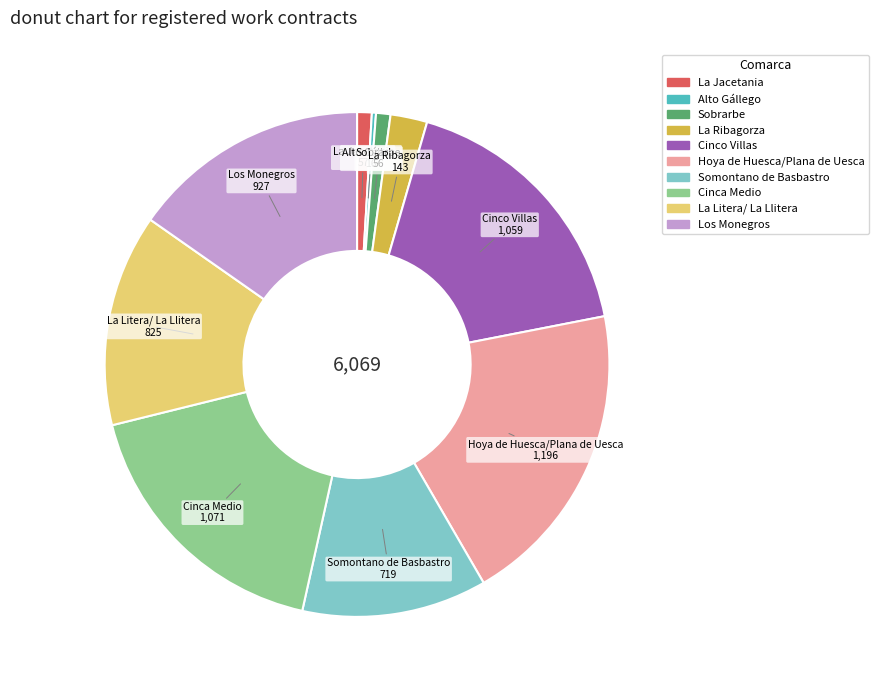

Approximately how many times larger is the value at Los Monegros compared to Somontano de Basbastro?

1.3